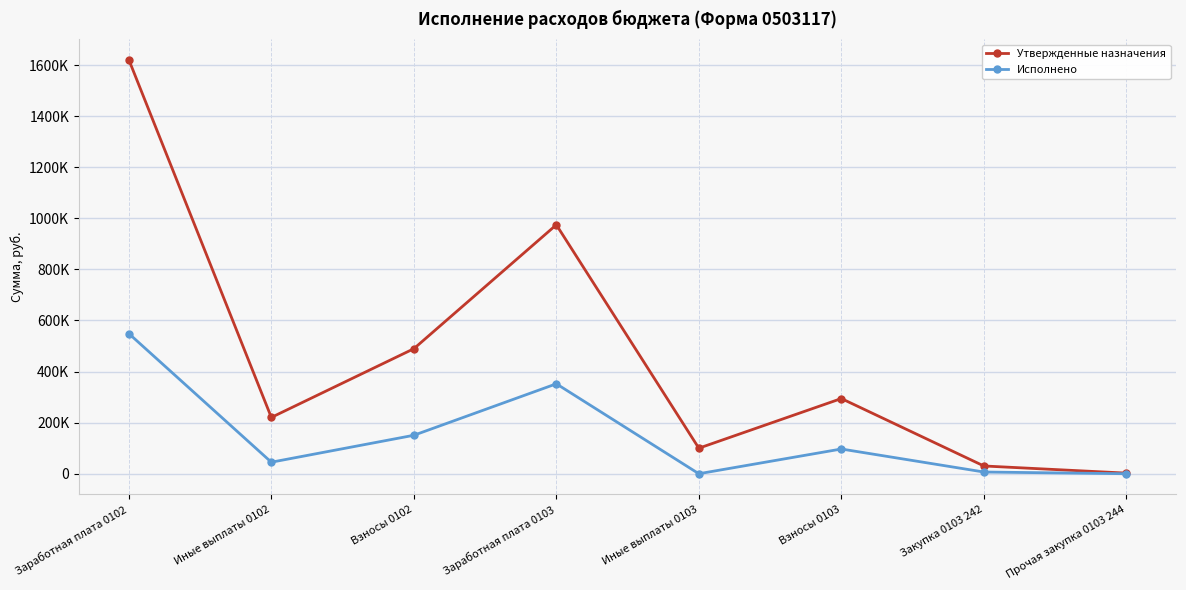

The Исполнено series shows -209042.5 at Иные выплаты 0103. True or false?

False